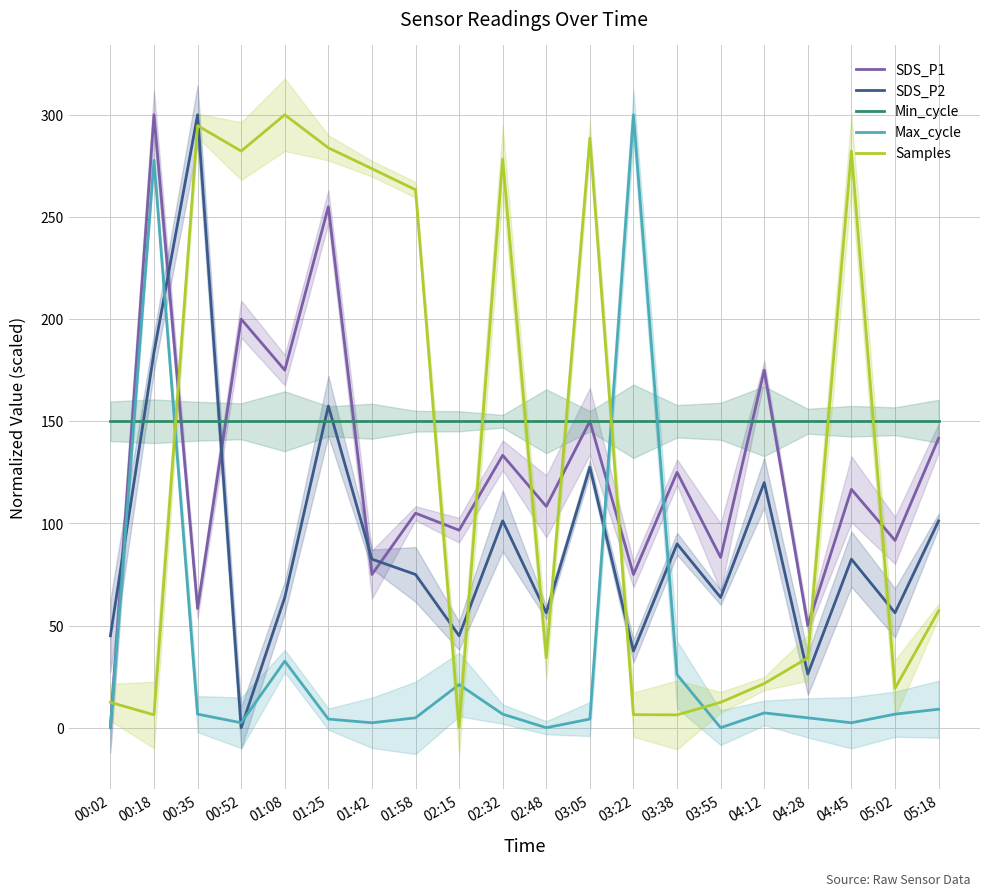

Is it true that Min_cycle equals 150.0 at 02:48?

True